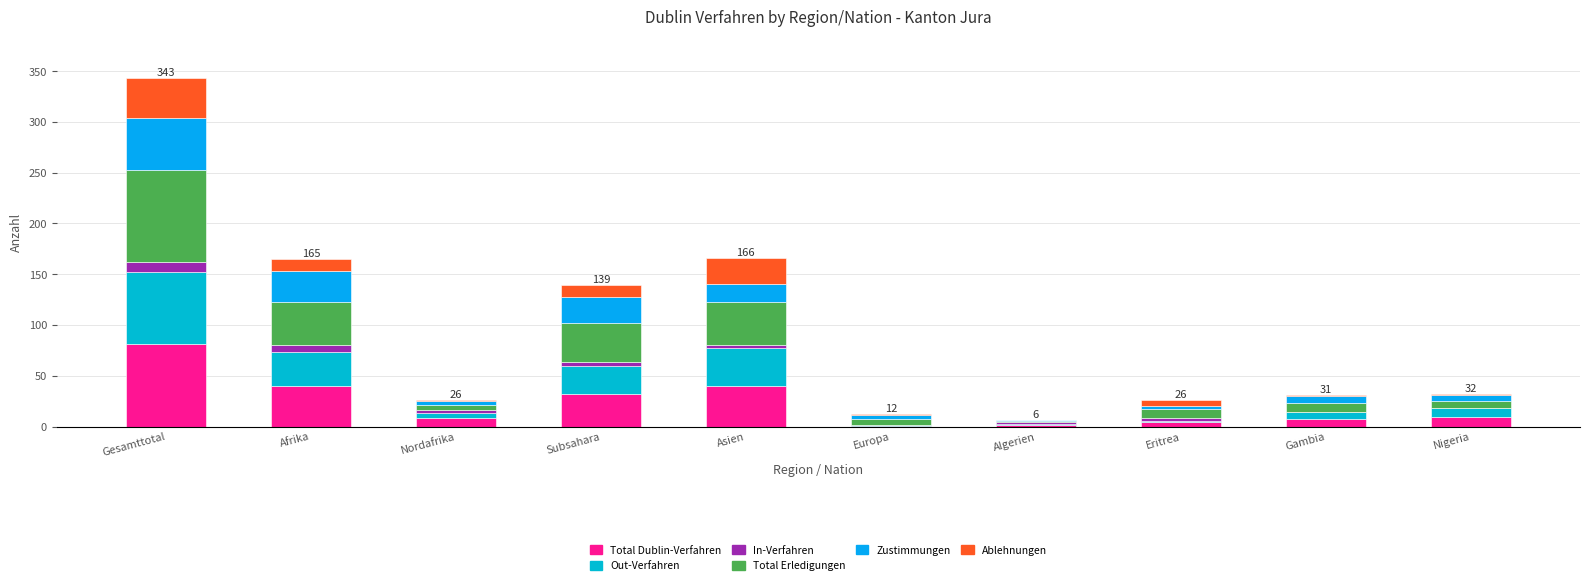

How many data points does each series have?

10